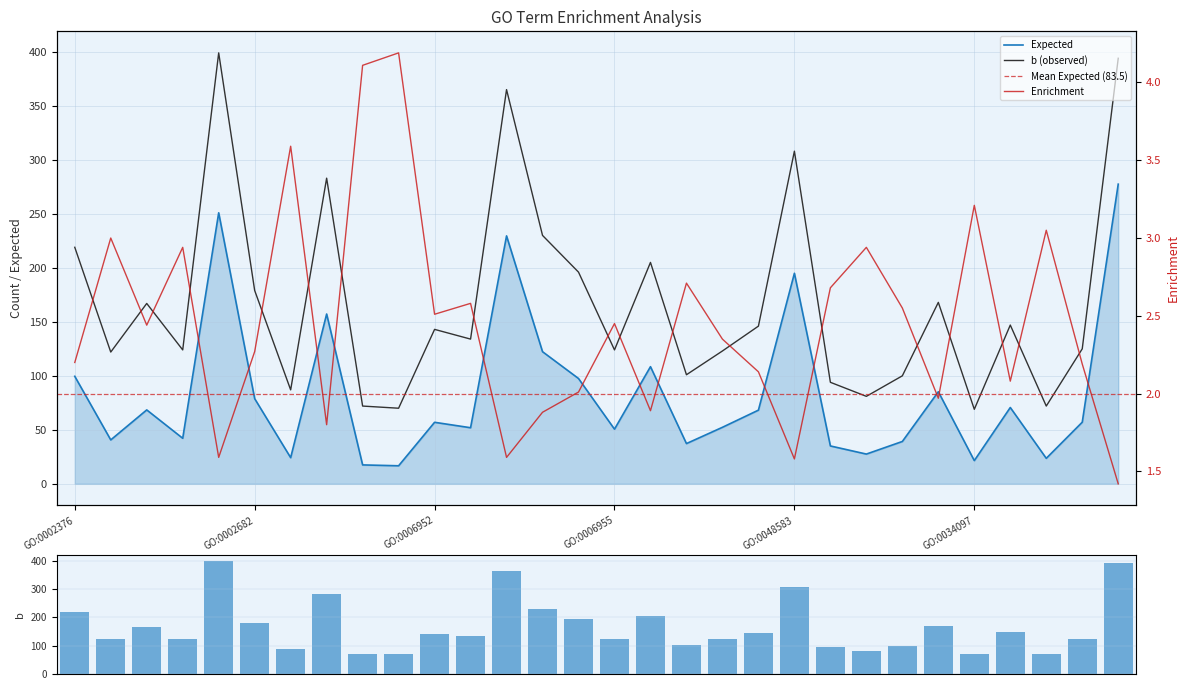

The value of Enrichment at GO:1901700 is 2.1. True or false?

True